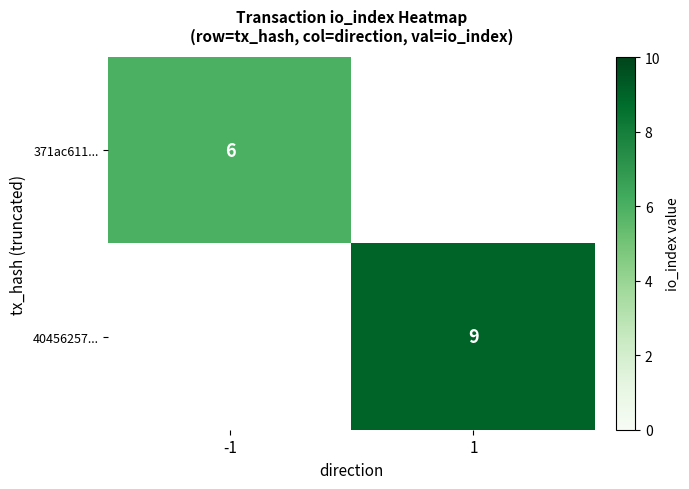

What is the greatest value displayed?

9.0